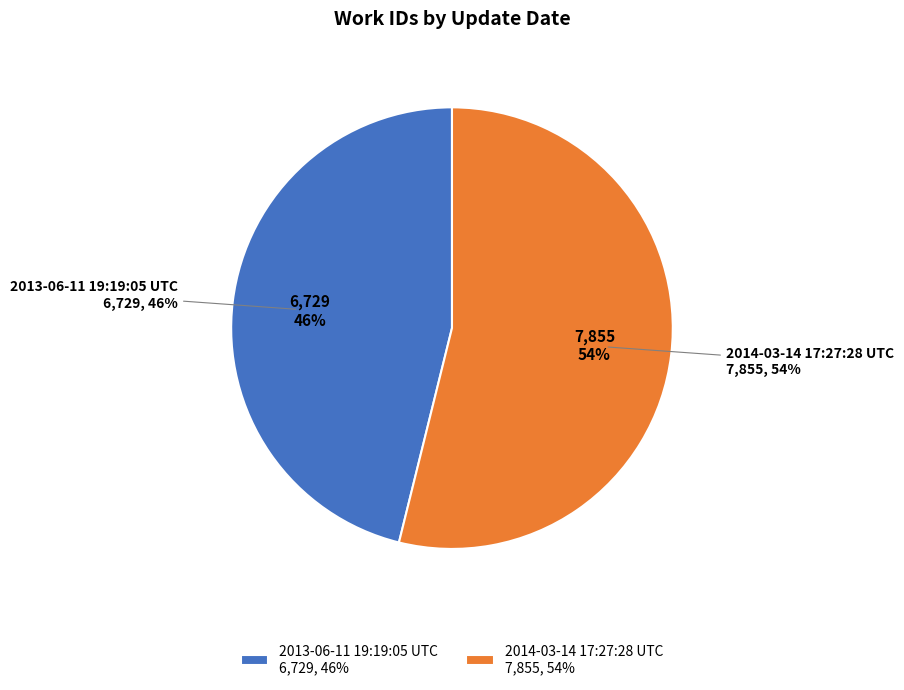

Is 2013-06-11 19:19:05 UTC the majority of the pie?

No